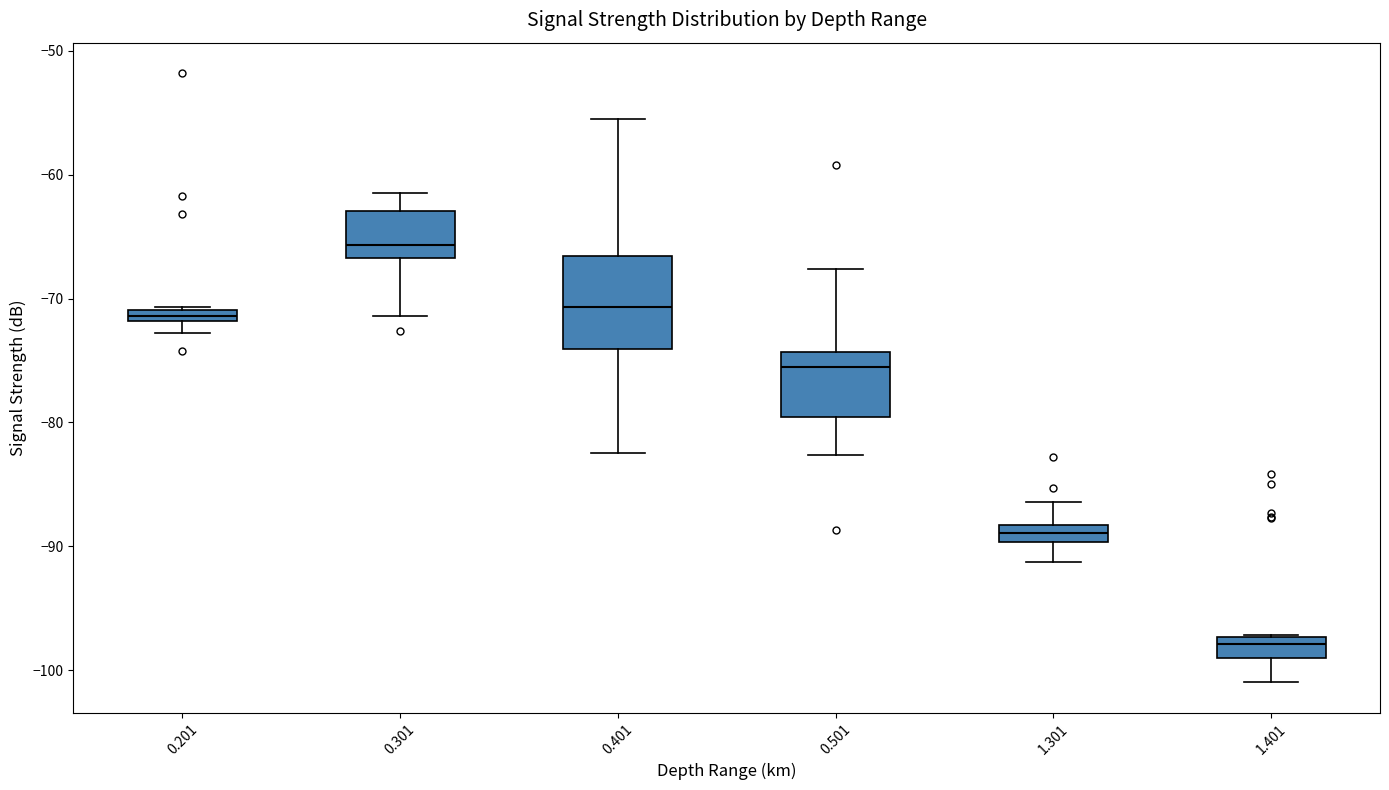

Which box's median line is the highest?

0.301